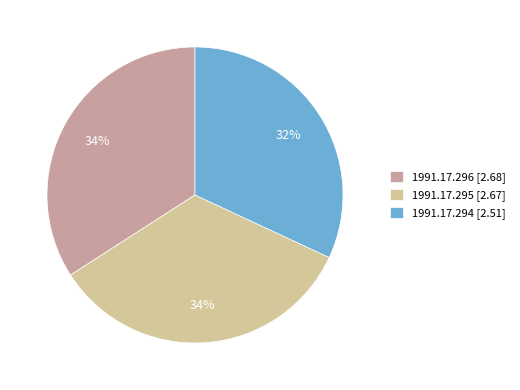

Is 1991.17.296 the majority of the pie?

No